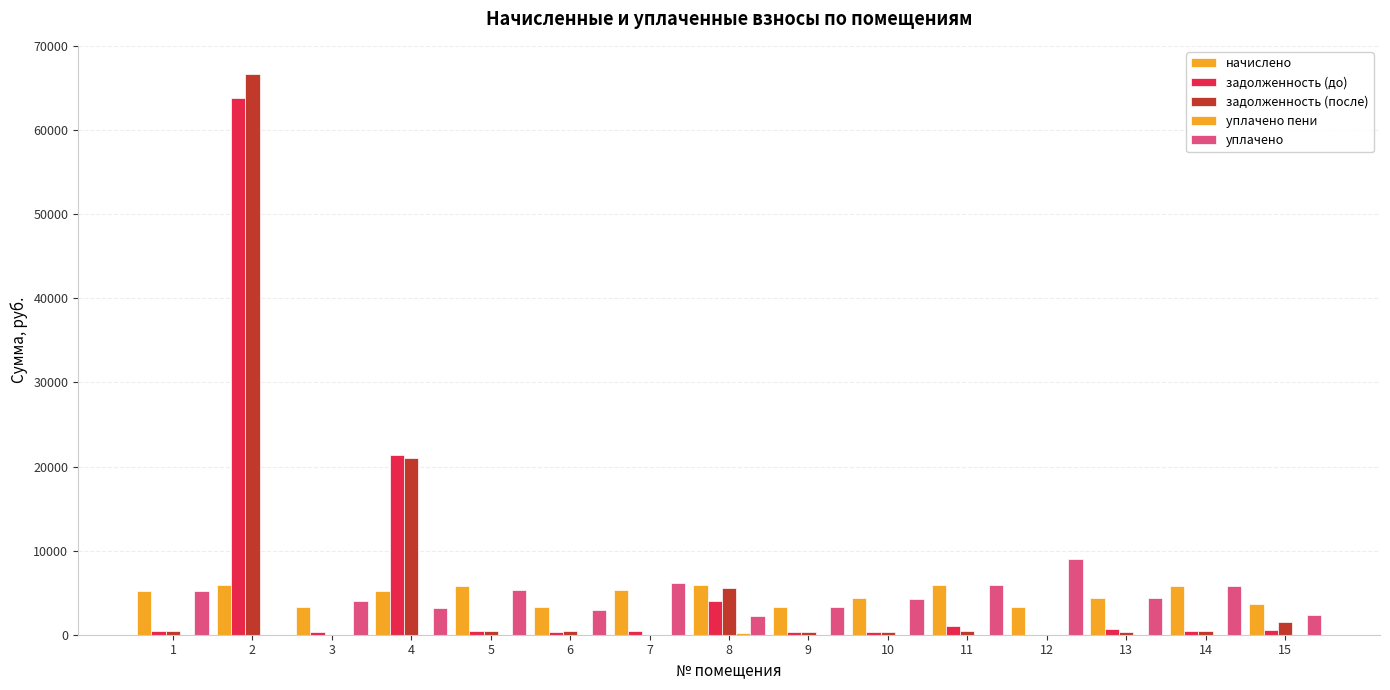

Are the bars horizontal?

No